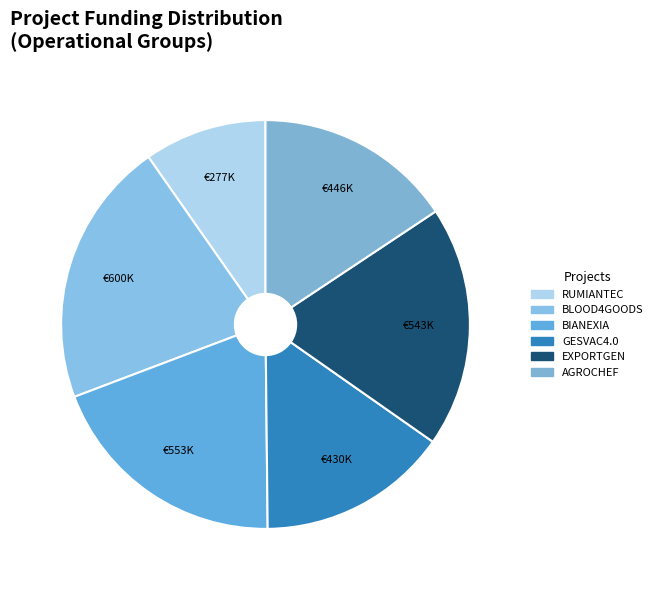

Does GESVAC4.0 represent more than half of the total?

No